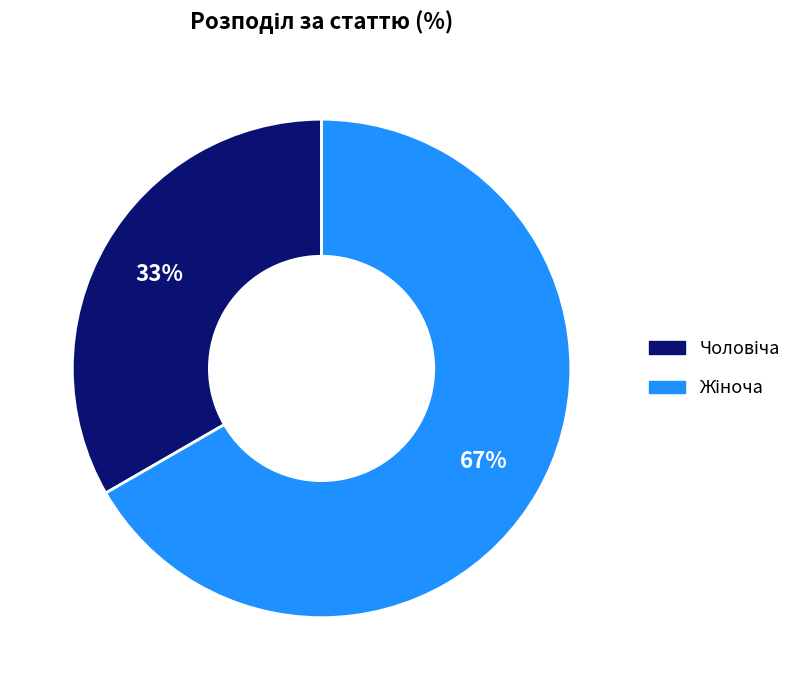

Is there any slice that represents more than half of the pie?

Yes